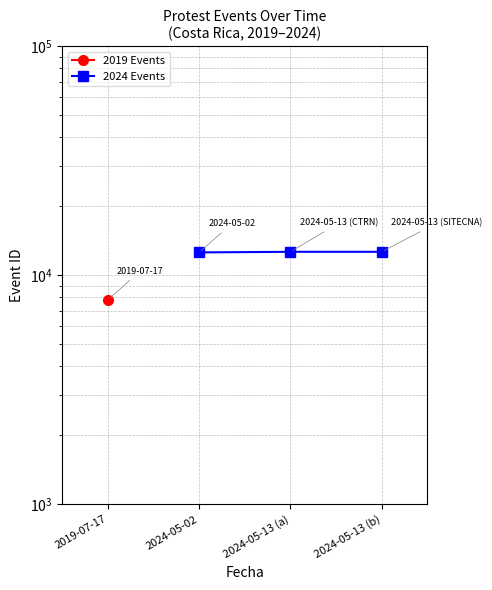

What is the change in value from 2024-05-13 (a) to 2024-05-13 (b)?

+1